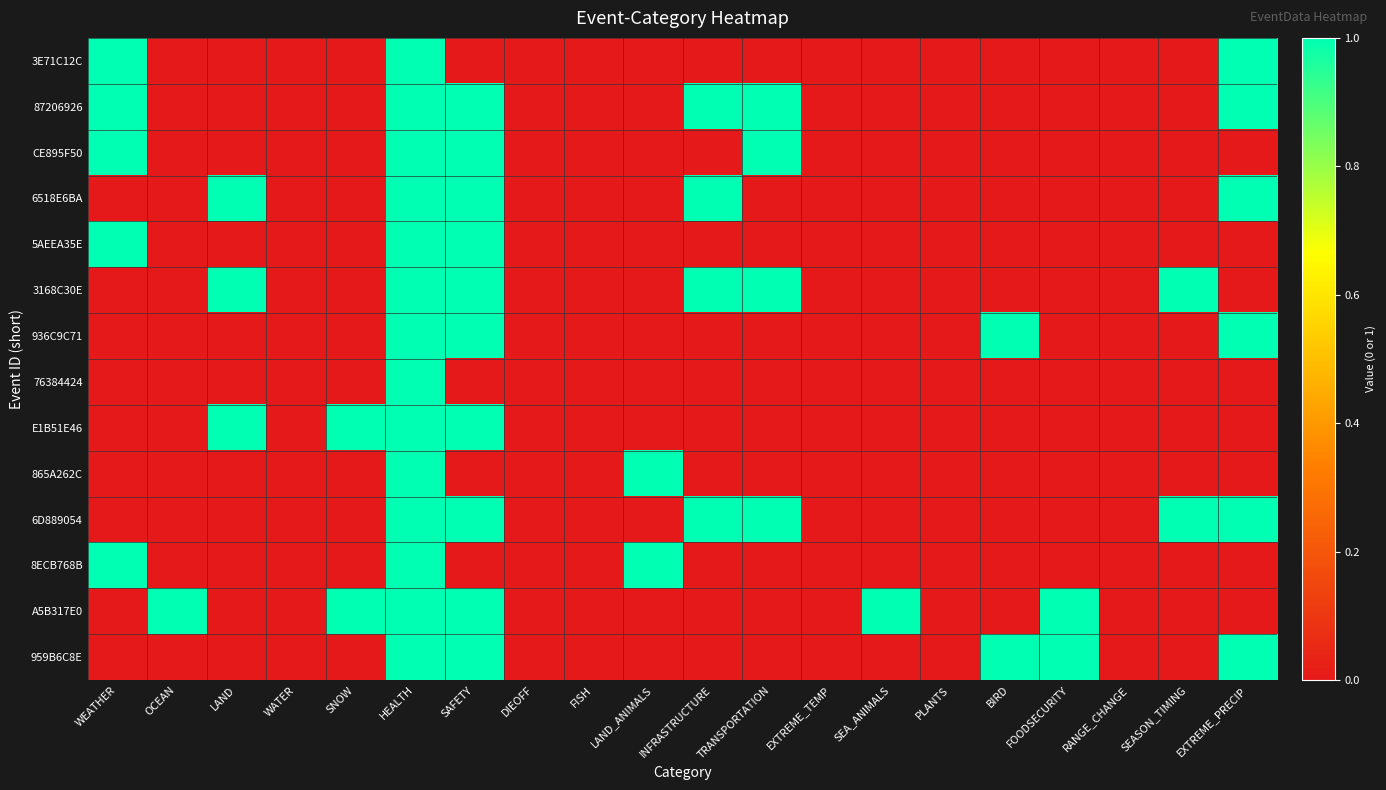

How many distinct data groups are displayed?

14